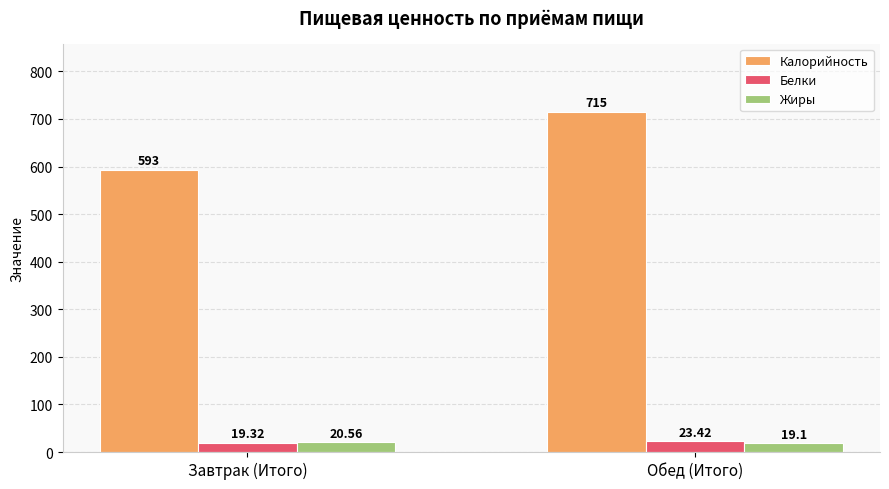

Which series has the largest total across all categories?

Калорийность